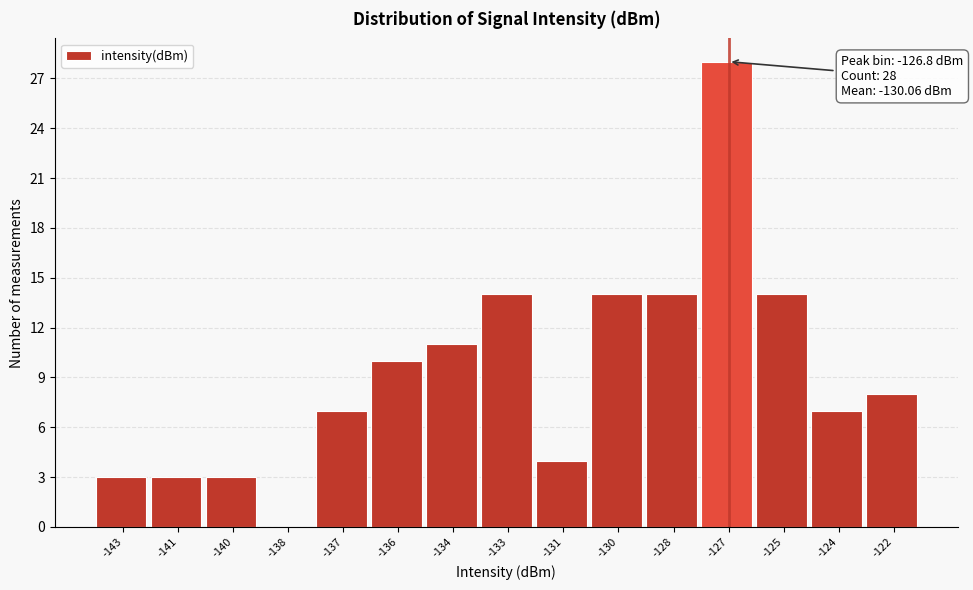

Reading right to left, extract all data points from this chart.

-122=8	-124=7	-125=14	-127=28	-128=14	-130=14	-131=4	-133=14	-134=11	-136=10	-137=7	-138=0	-140=3	-141=3	-143=3